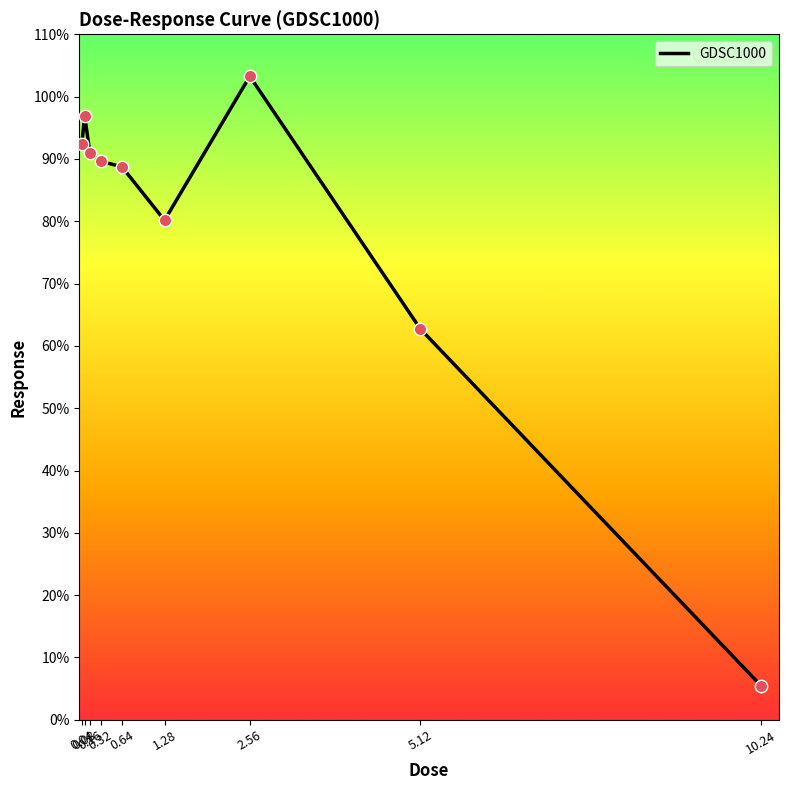

Between 2.56 and 0.08, which is larger?

2.56